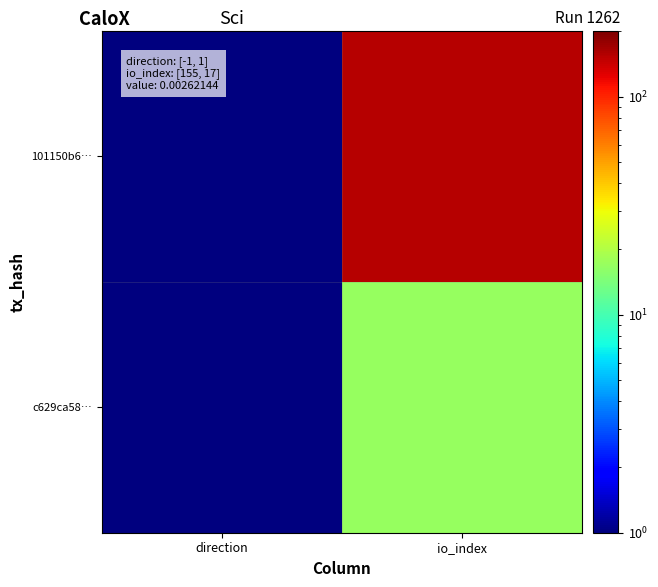

At how many categories does at least one series exceed 25?

1